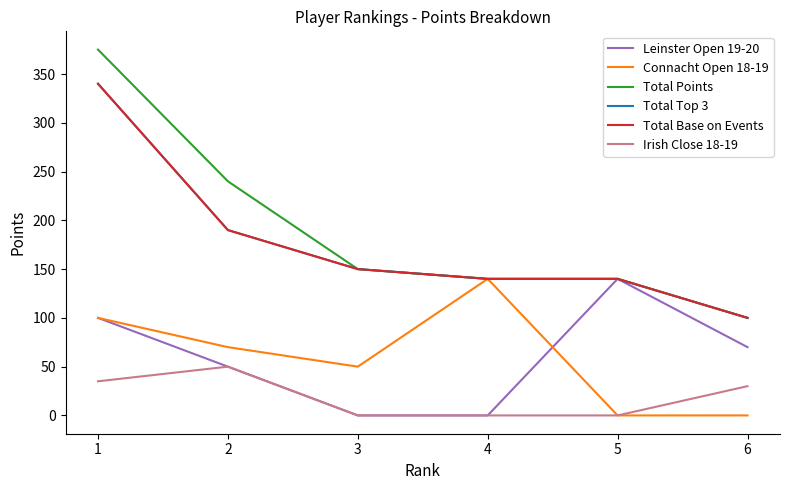

What is the sum of the Total Points values at 6 and 4?

240